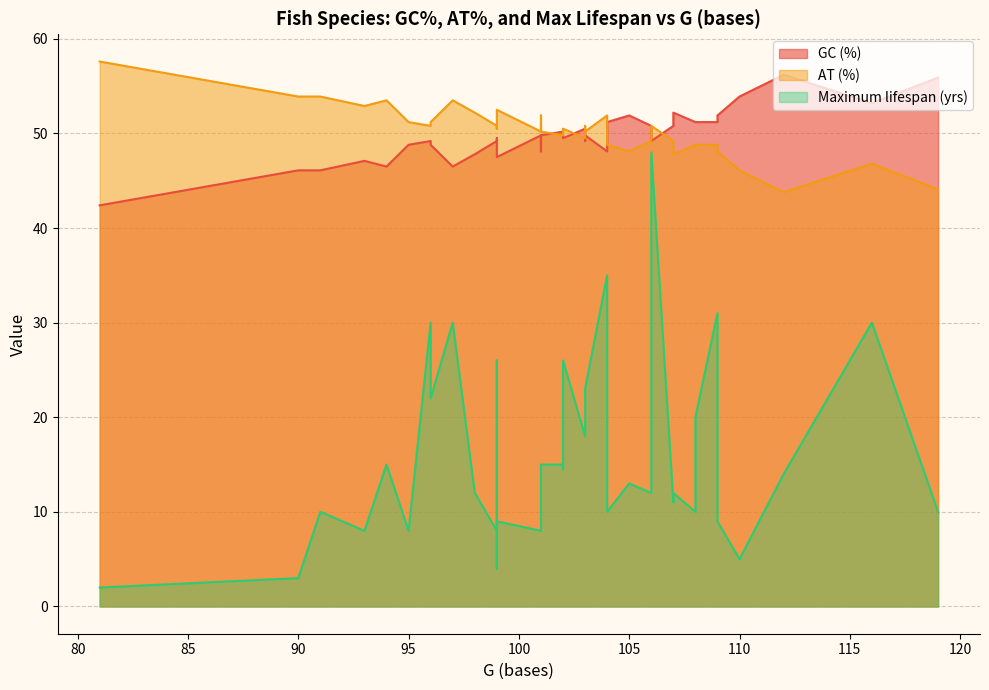

Between 99 and 97, which is larger?

99